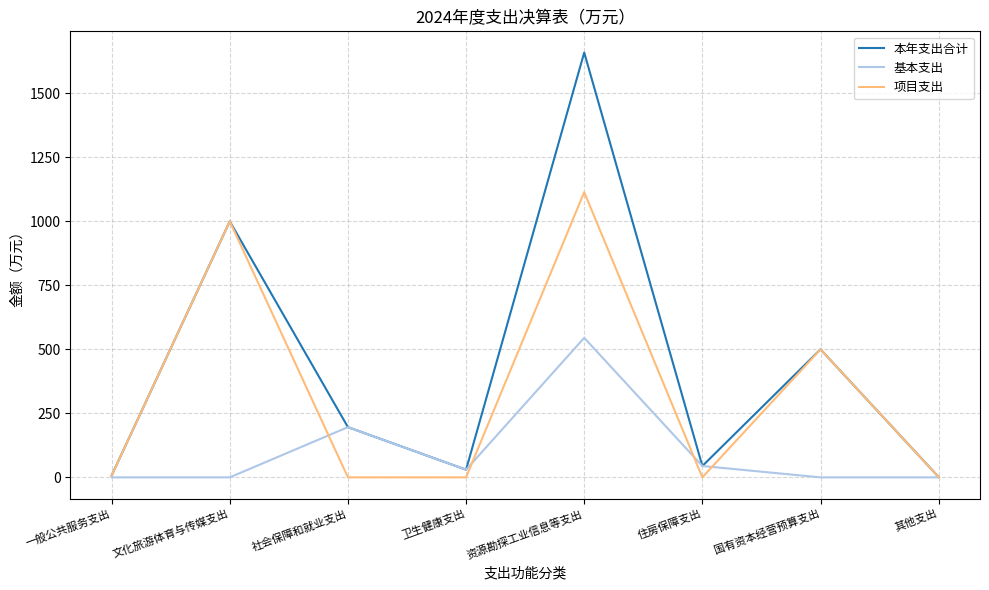

How many values in the 本年支出合计 series are below 196?

4